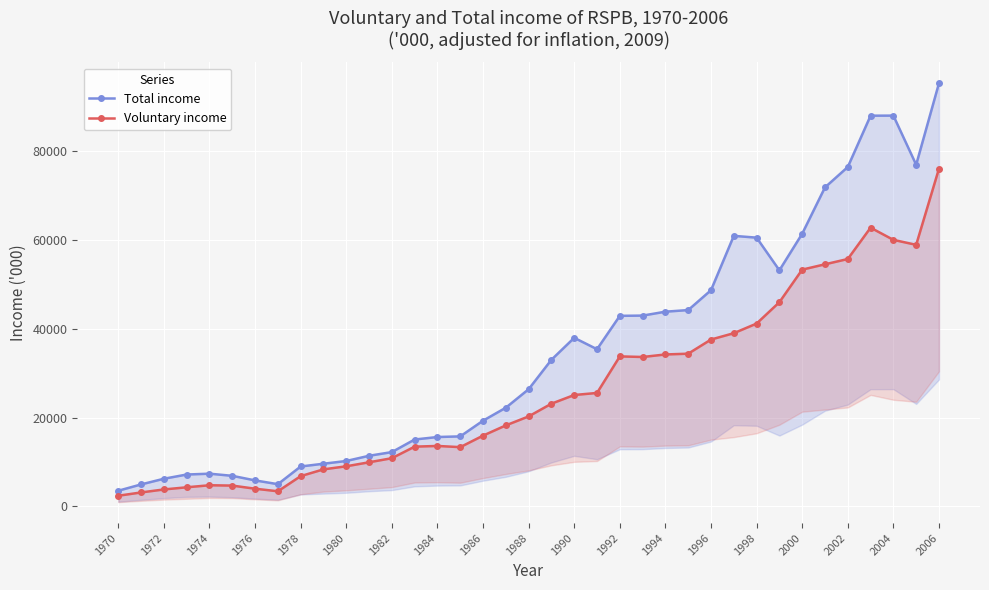

True or false: Total income has more than 0 points higher than both neighbors.

True